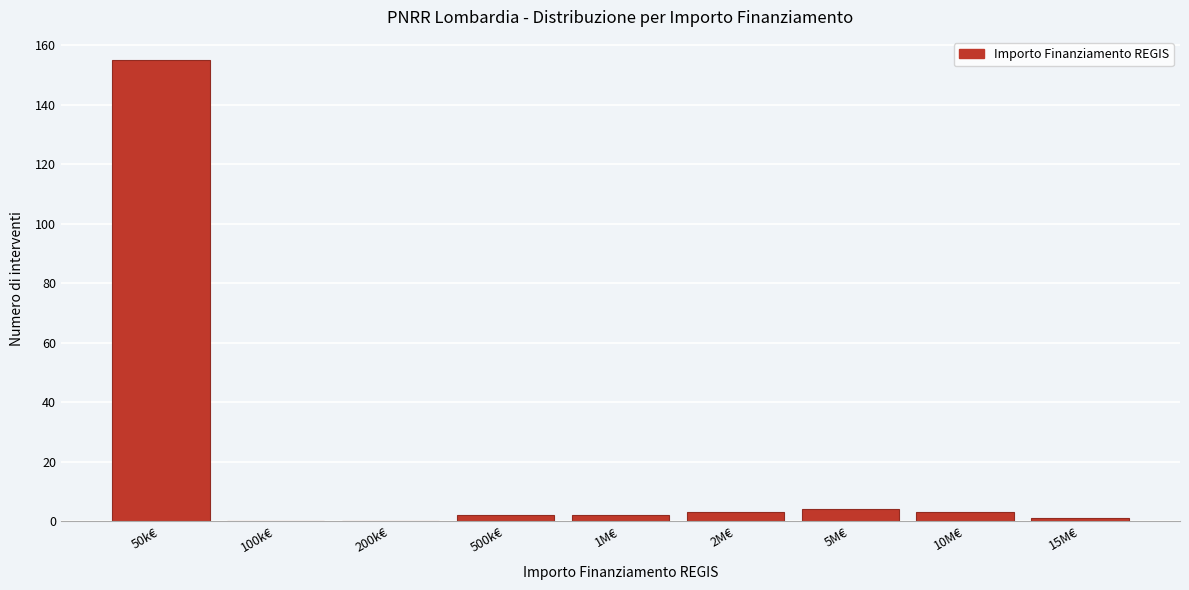

Reading left to right, extract all data points from this chart.

50k€=155	100k€=0	200k€=0	500k€=2	1M€=2	2M€=3	5M€=4	10M€=3	15M€=1